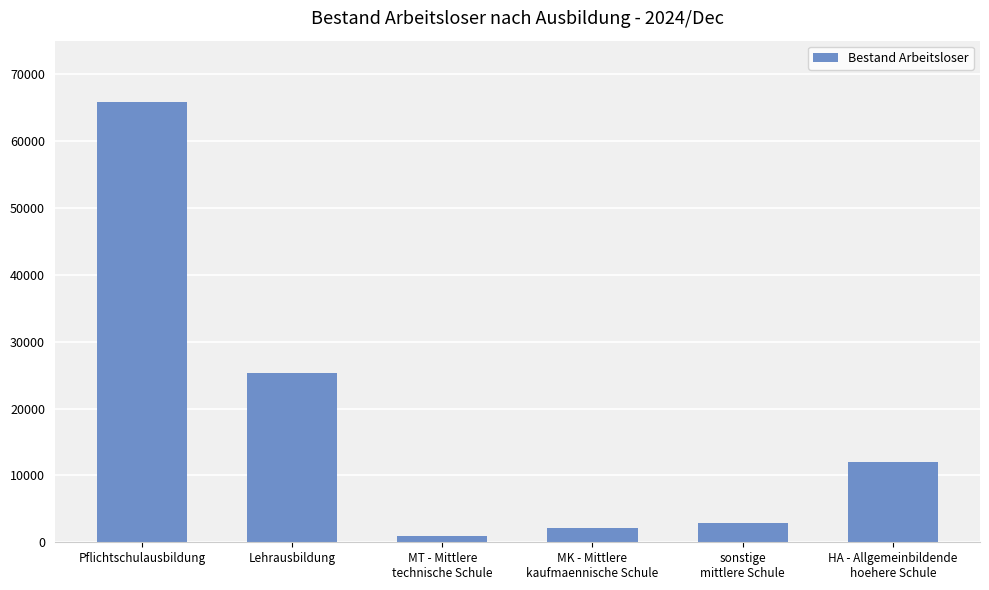

What is the average value?

18186